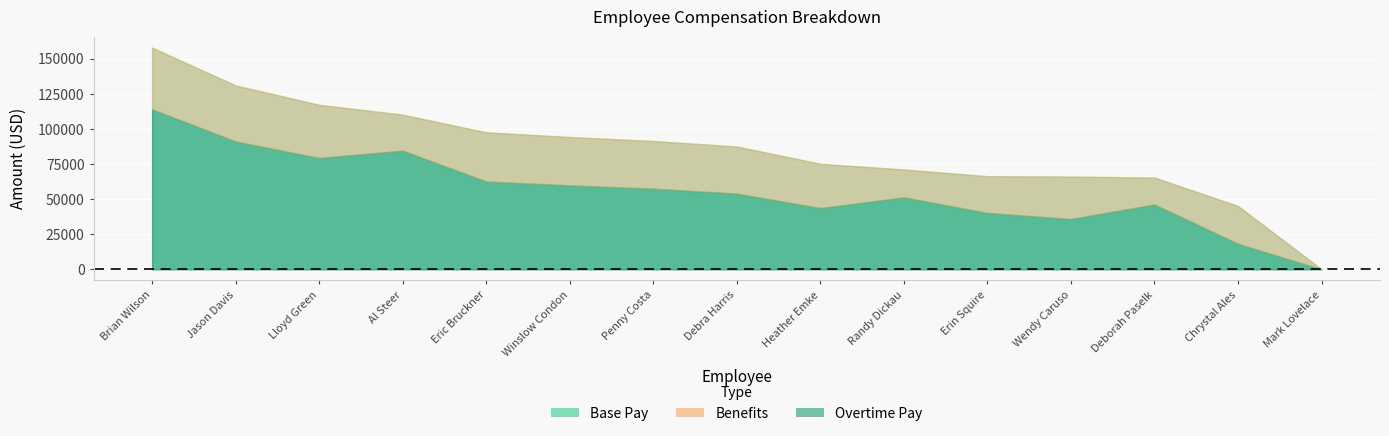

Between which two adjacent categories do Base Pay and Benefits first intersect?

Deborah Paselk and Chrystal Ales